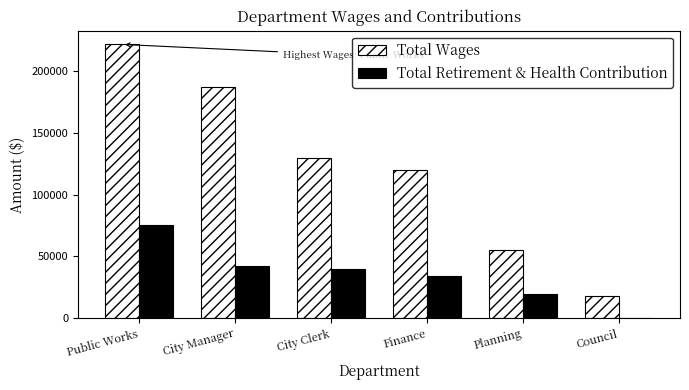

How many groups of bars are there?

6